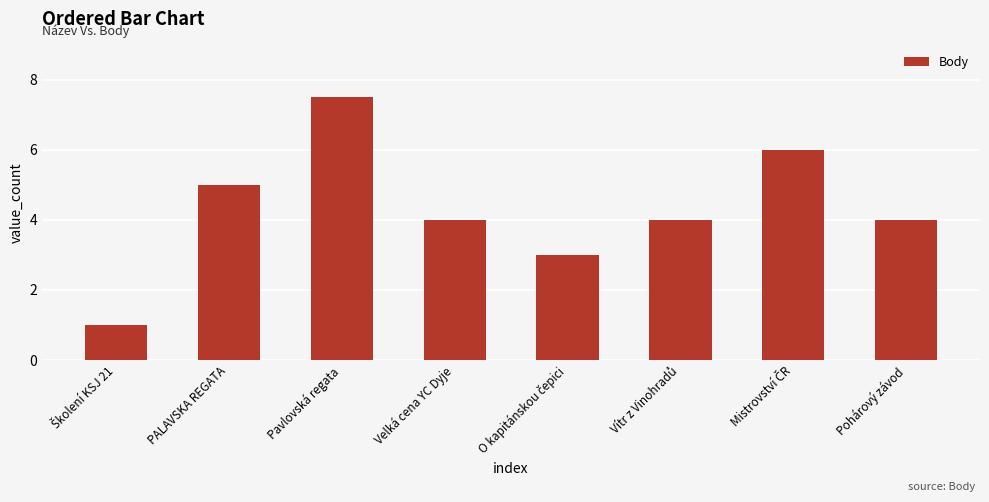

True or false: the data shows 5.7 at Velká cena YC Dyje.

False